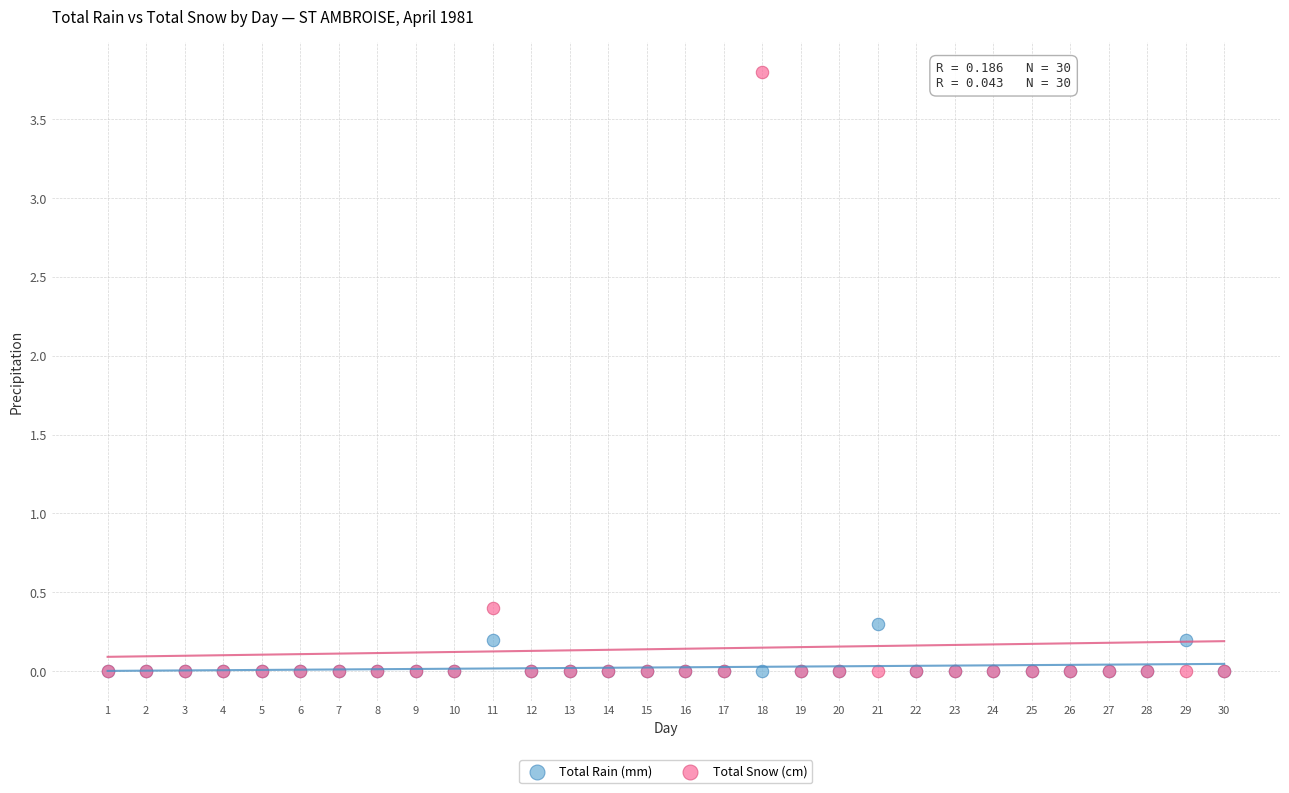

In the Total Snow (cm) series, what Y value is closest to 1?

0.4